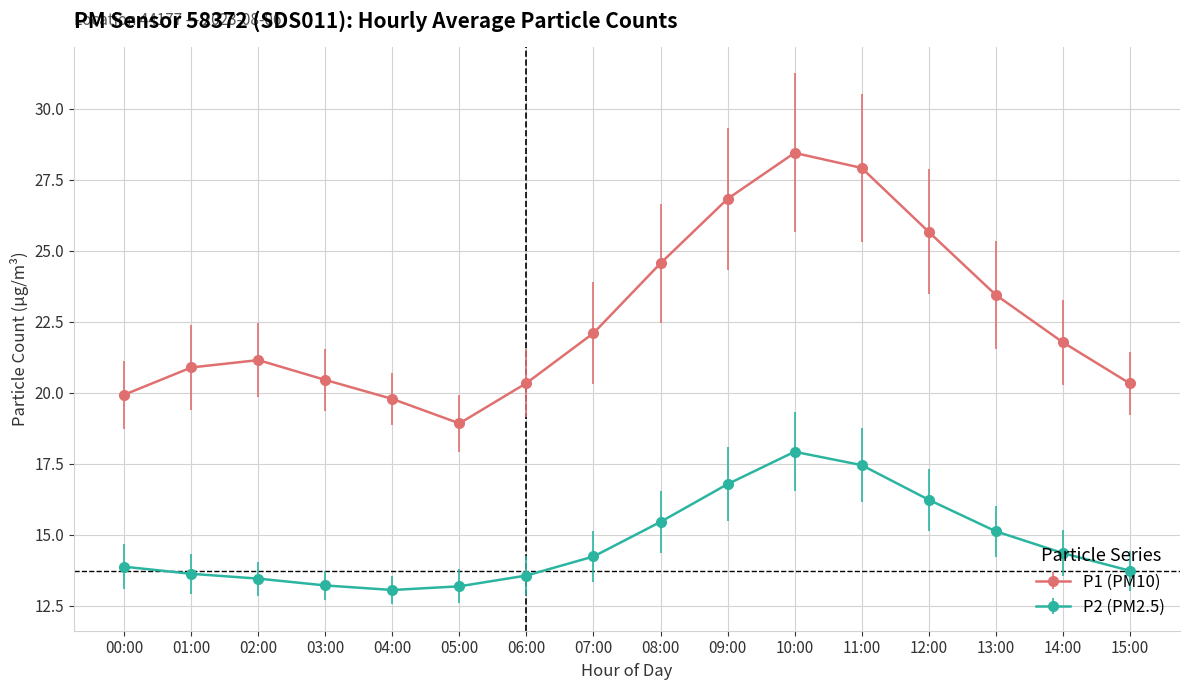

In P1 (PM10), how many points are higher than both neighbors (excluding endpoints)?

2